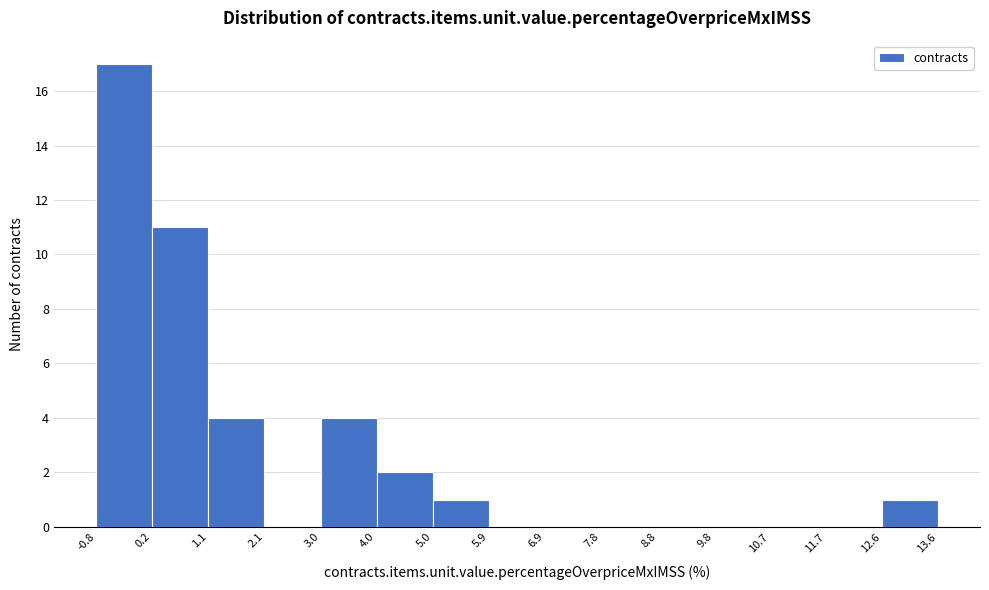

Which range on the x-axis has the tallest bar?

-0.8 to 0.2